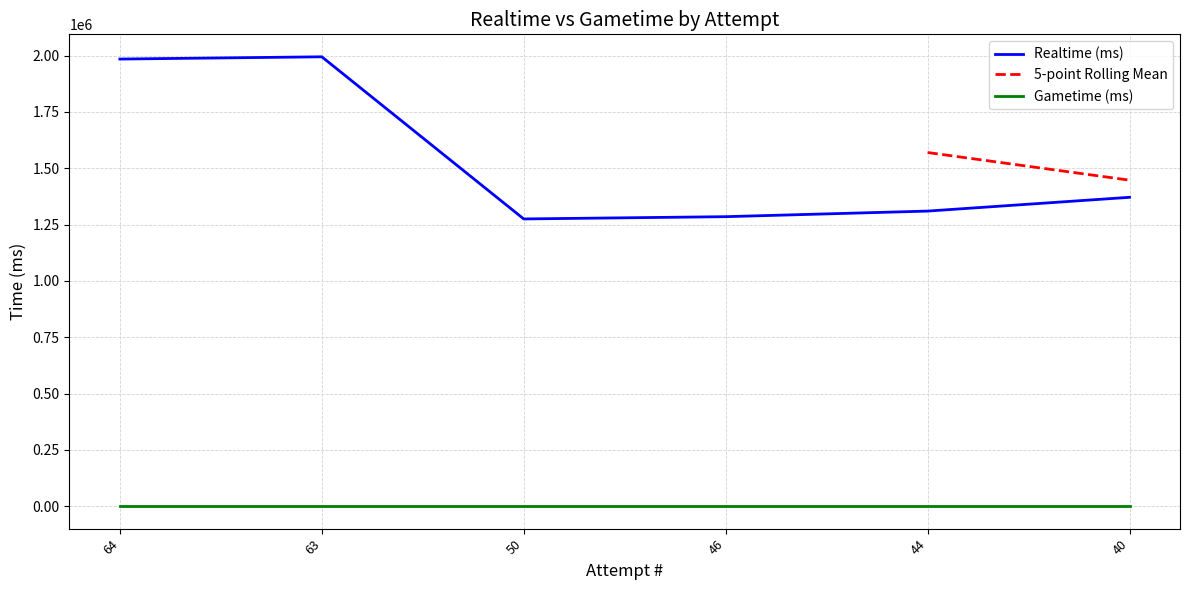

True or false: Realtime (ms) and Gametime (ms) intersect in this chart.

False